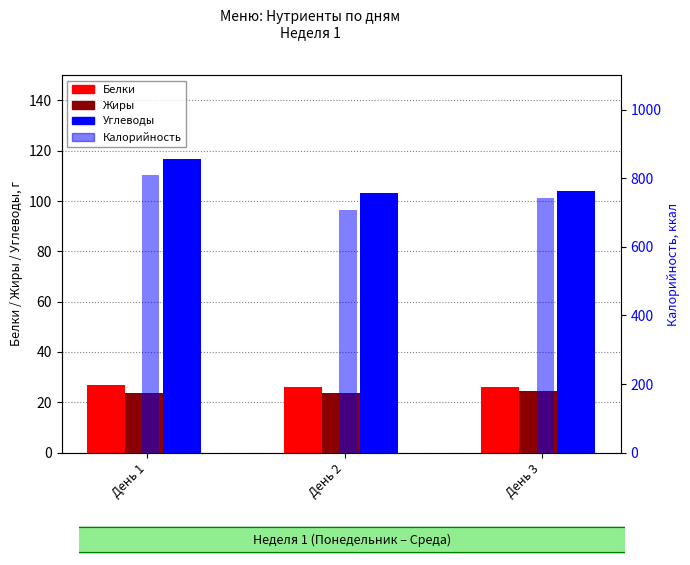

At how many categories does at least one series exceed 604?

3